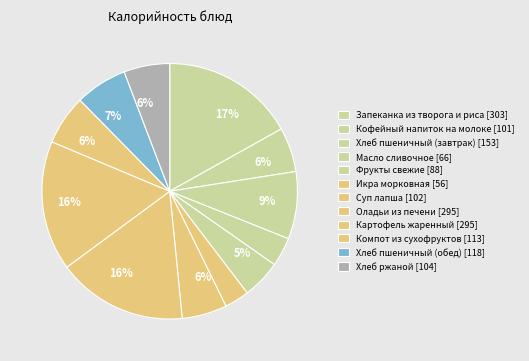

How many slices are in this pie chart?

12